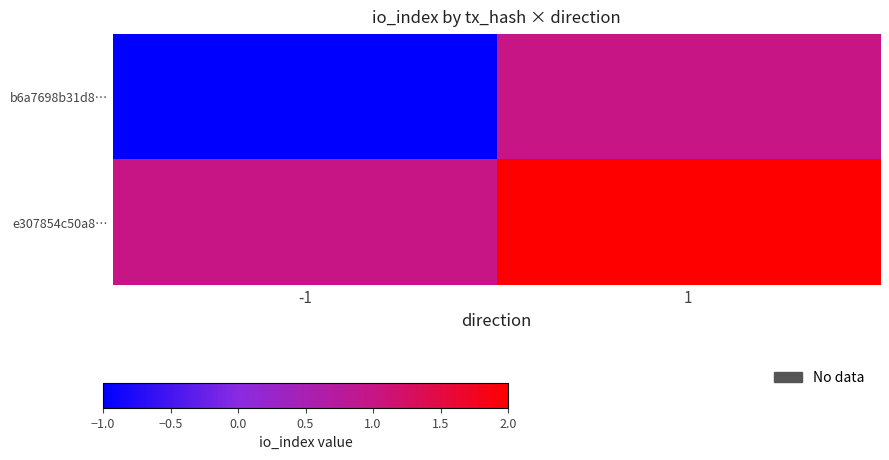

At which category is the sum across all series the highest?

1